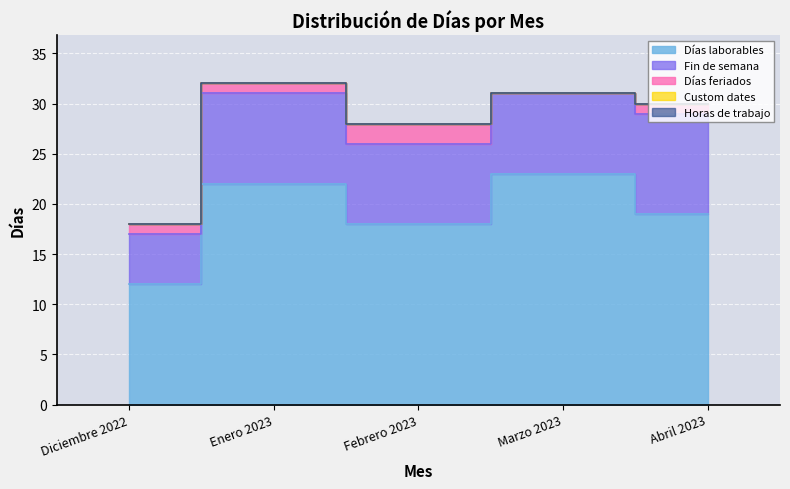

The value of Días laborables at Diciembre 2022 is 21. True or false?

False